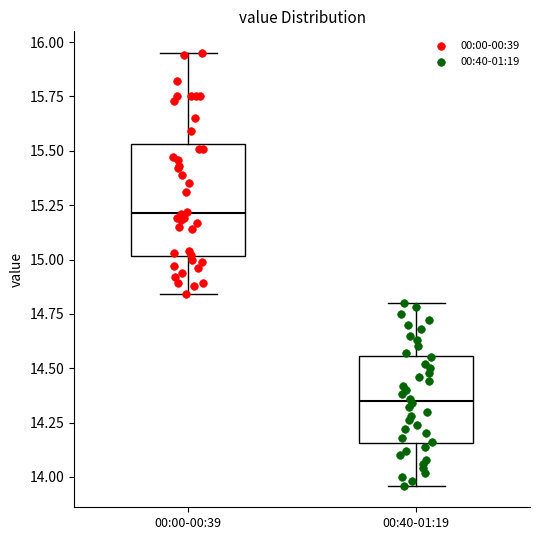

Reading left to right, read every box against the y-axis: the position of its median line, the range the box covers, and the ends of its whiskers. The values are not printed on the chart, so give them approximately, as read against the axis.

00:00-00:39: median 15.20, box 15.00 to 15.55, whiskers 14.85 to 15.95
00:40-01:19: median 14.35, box 14.15 to 14.55, whiskers 13.95 to 14.80